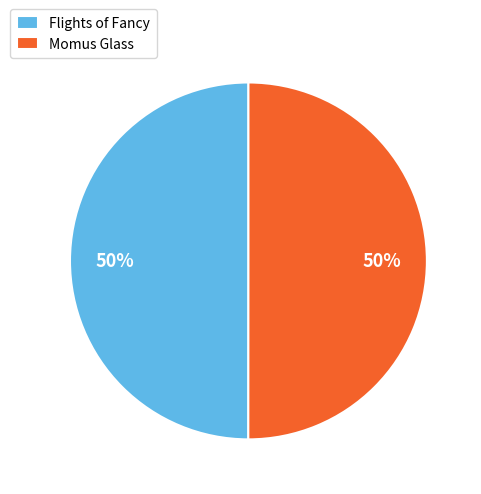

How many slices are in this pie chart?

2